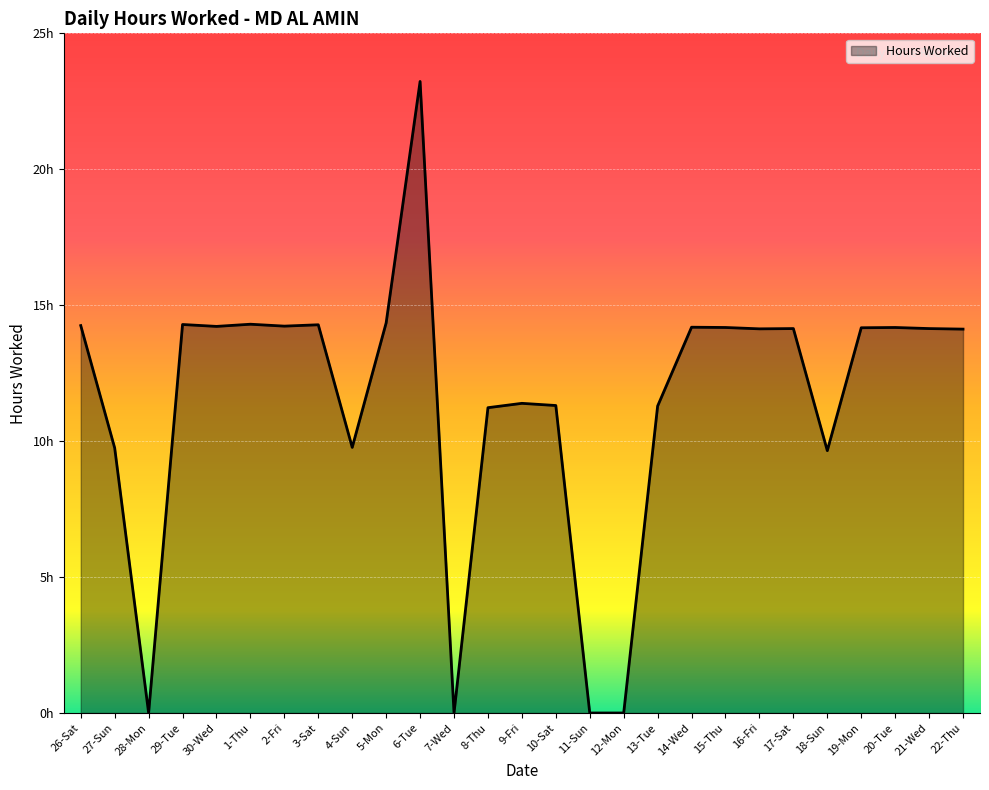

Does the chart display data point markers on the line(s)?

No